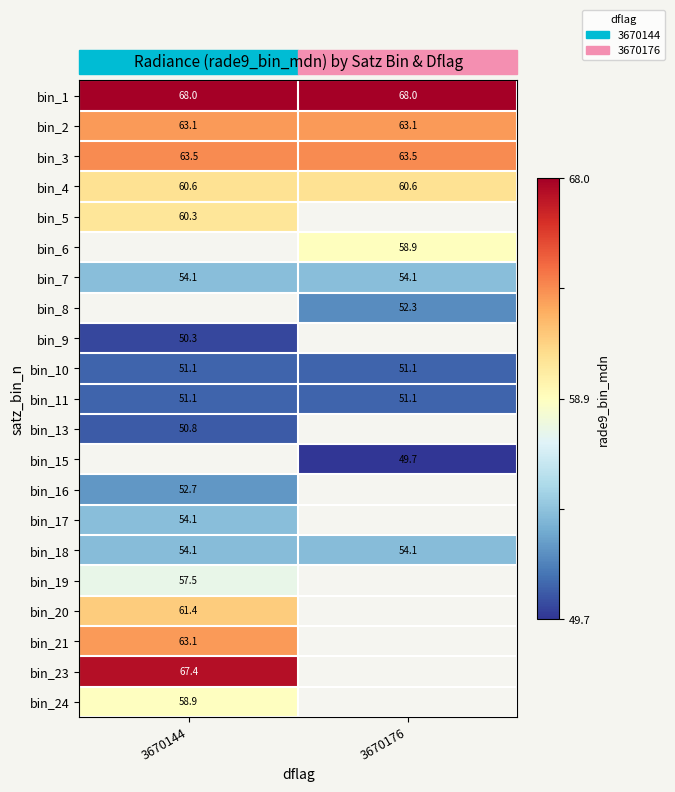

Is the value of bin_19 at 3670144 greater than the value of bin_2 at 3670176?

No